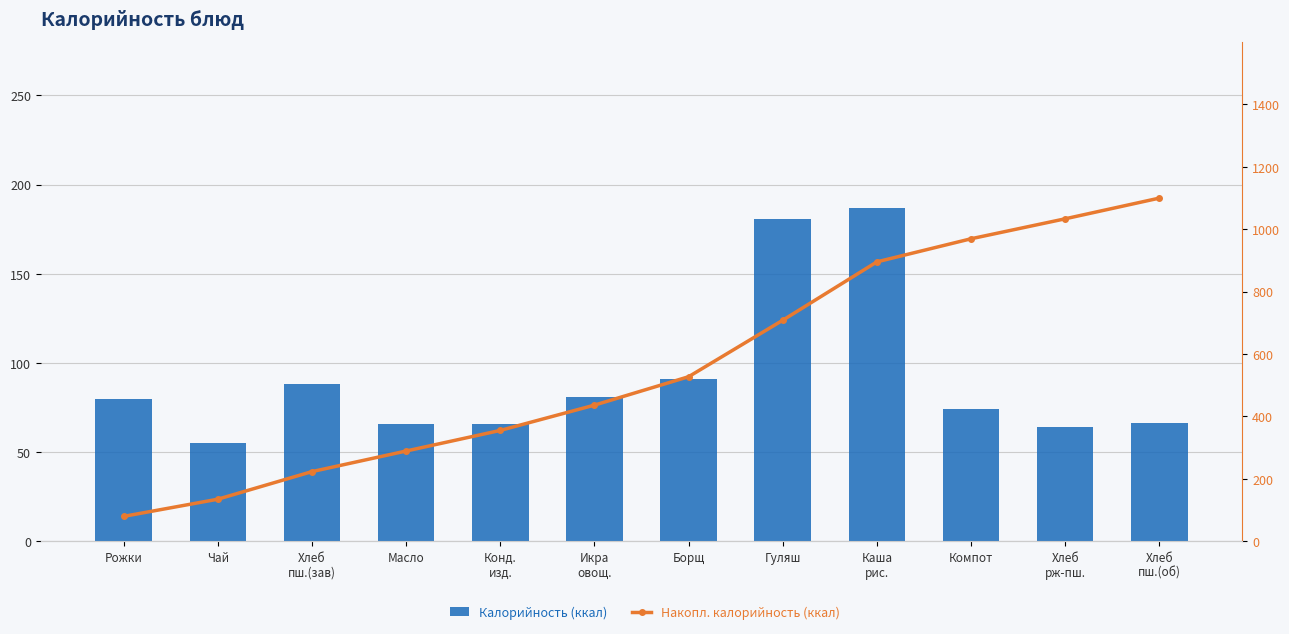

True or false: Калорийность (ккал) has a value of 18.7 at Компот.

False